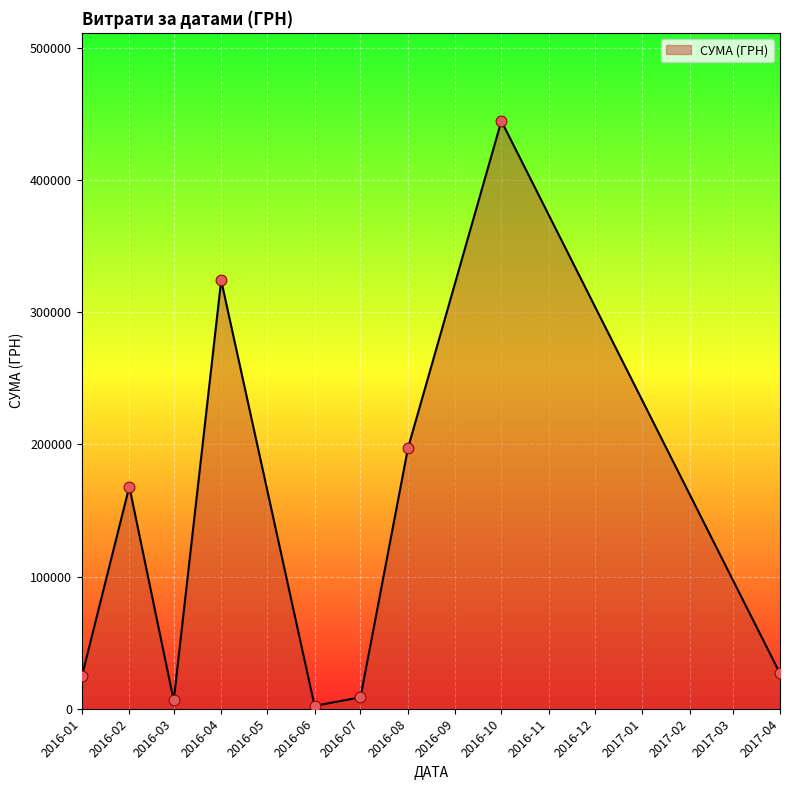

What is the change in value from 2016-04 to 2016-08?

-126874.5